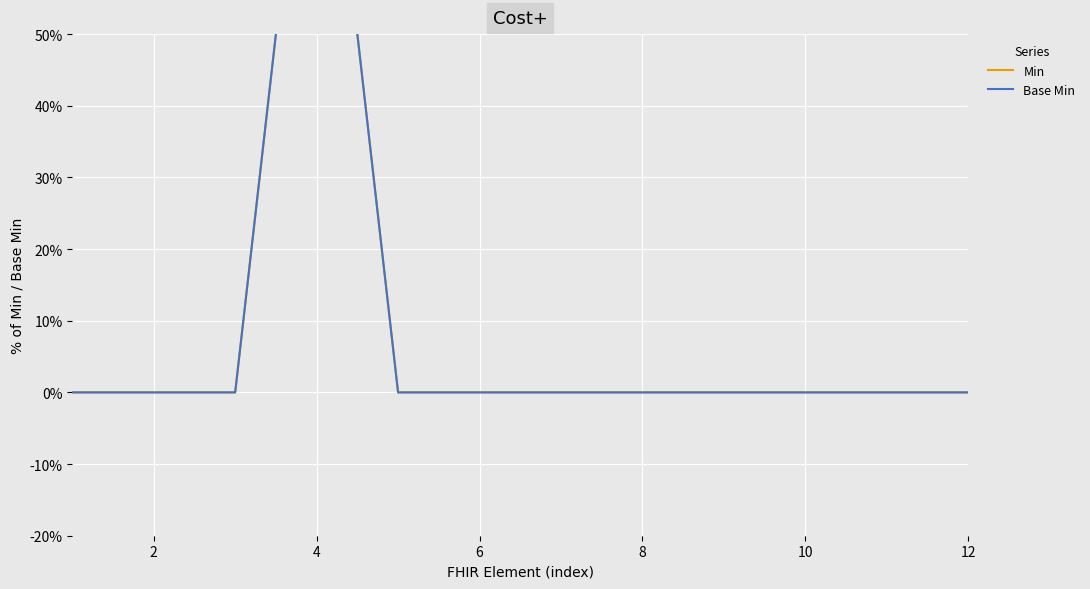

How many values in the Min series exceed 0?

1